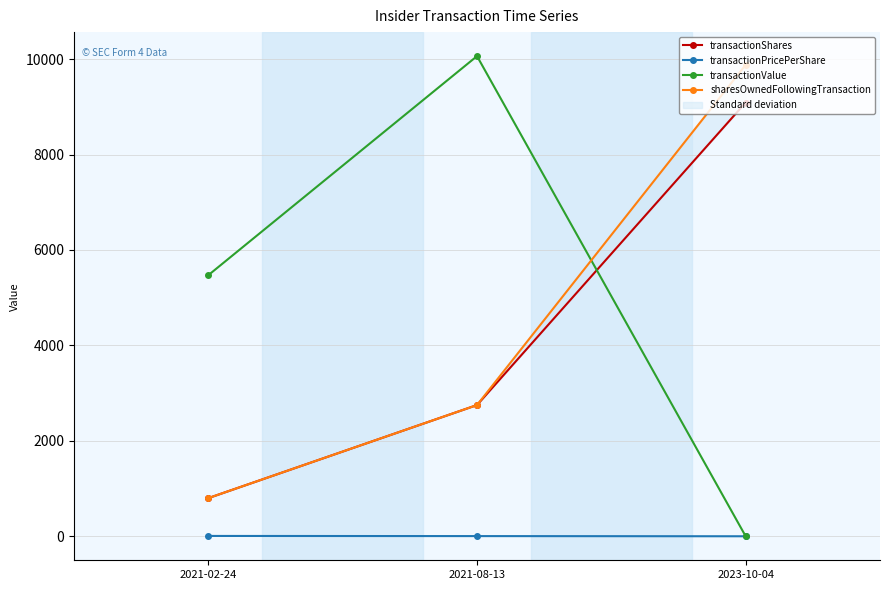

What is the label of the 2nd point from the right?

2021-08-13